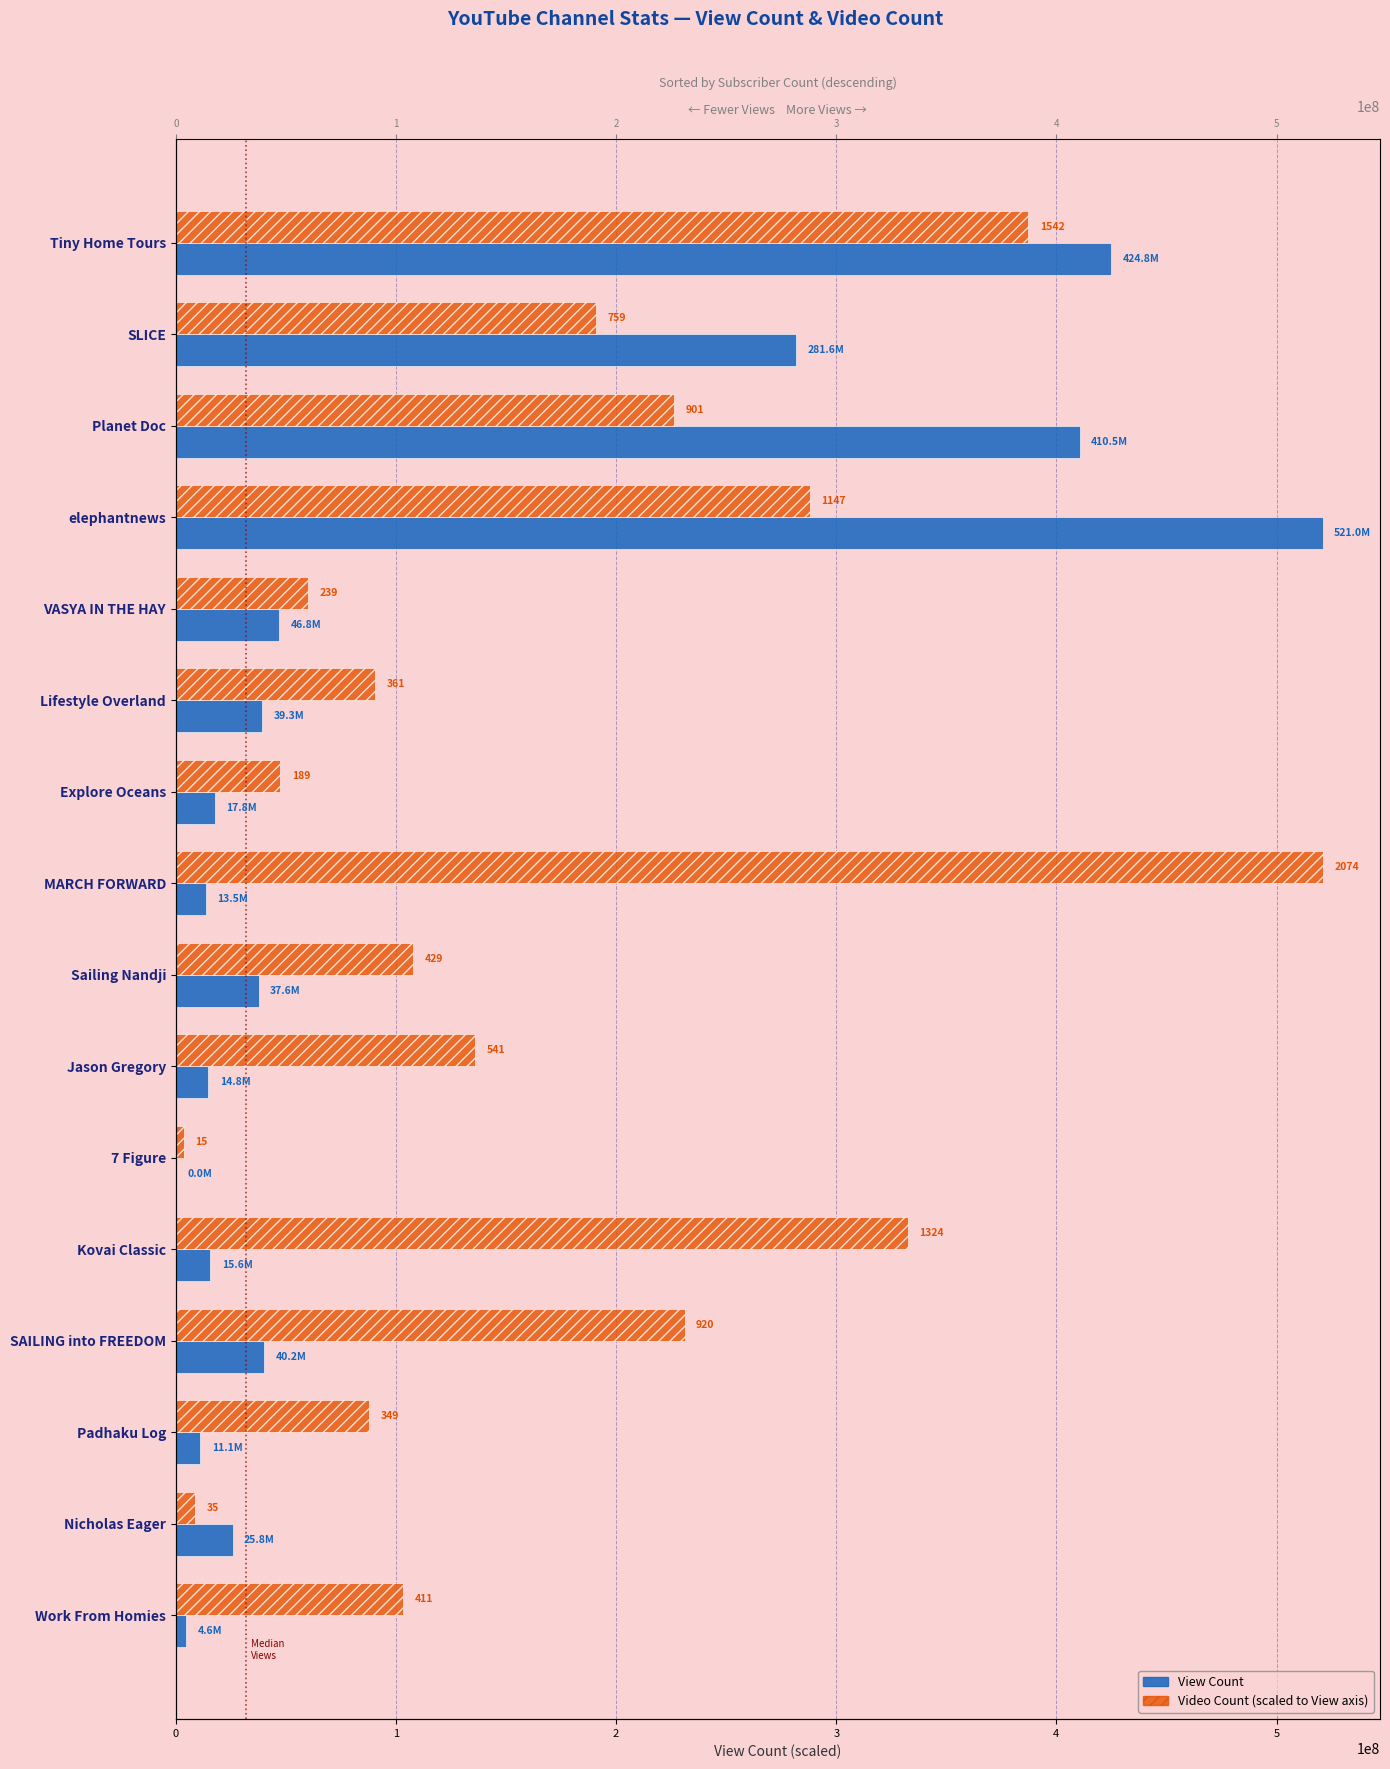

The View Count series shows 15593466.0 at Kovai Classic. True or false?

True